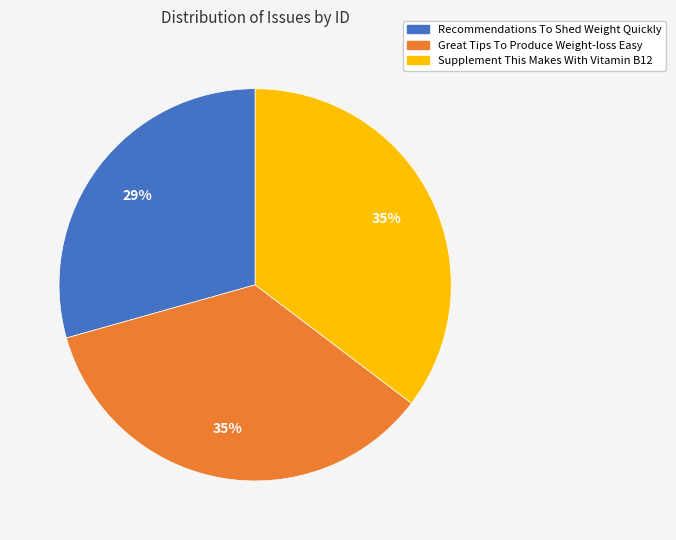

What is the ratio of the value at Great Tips To Produce Weight-loss Easy to the value at Recommendations To Shed Weight Quickly?

1.2